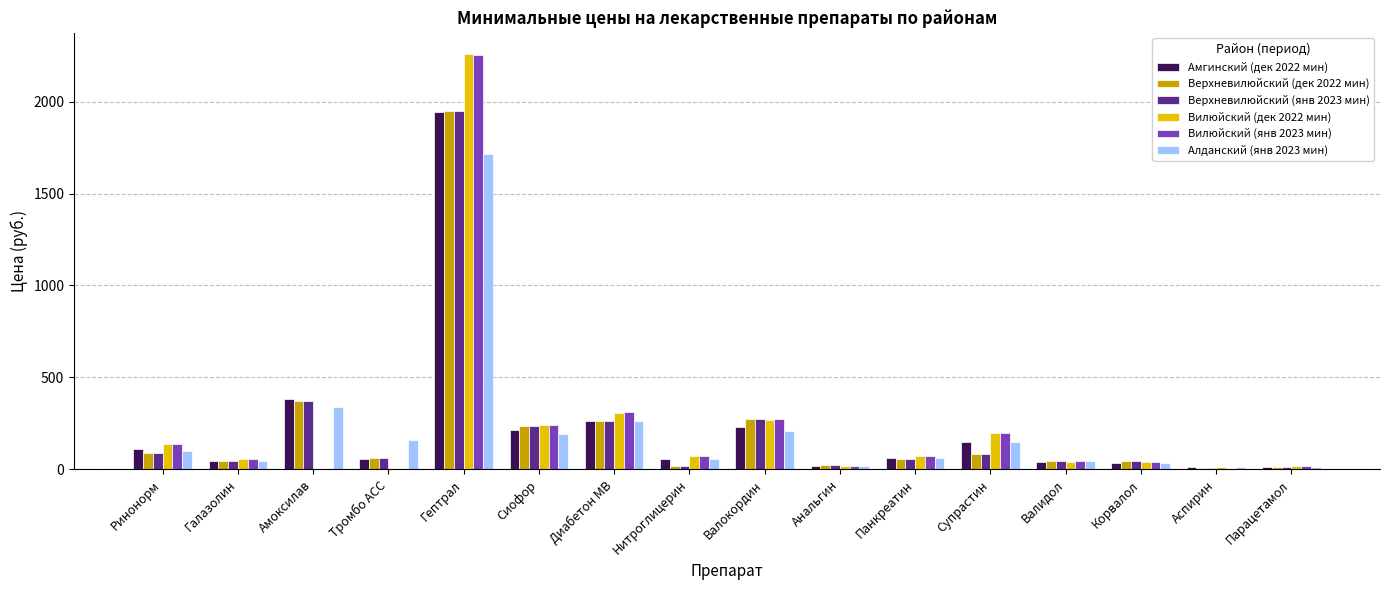

Which category has the highest value across all series?

Гептрал